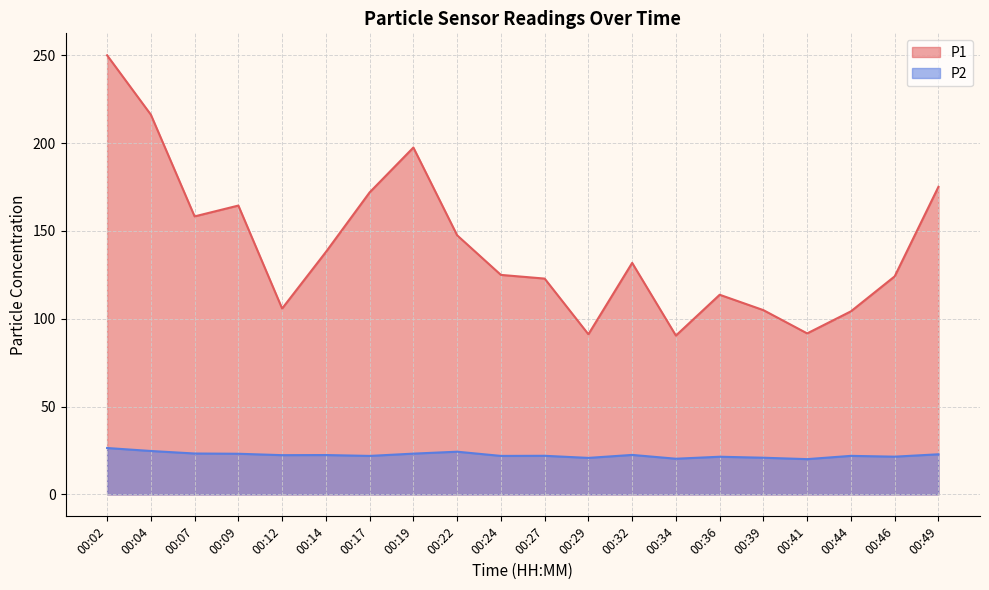

True or false: P2 and P1 cross at least once.

False